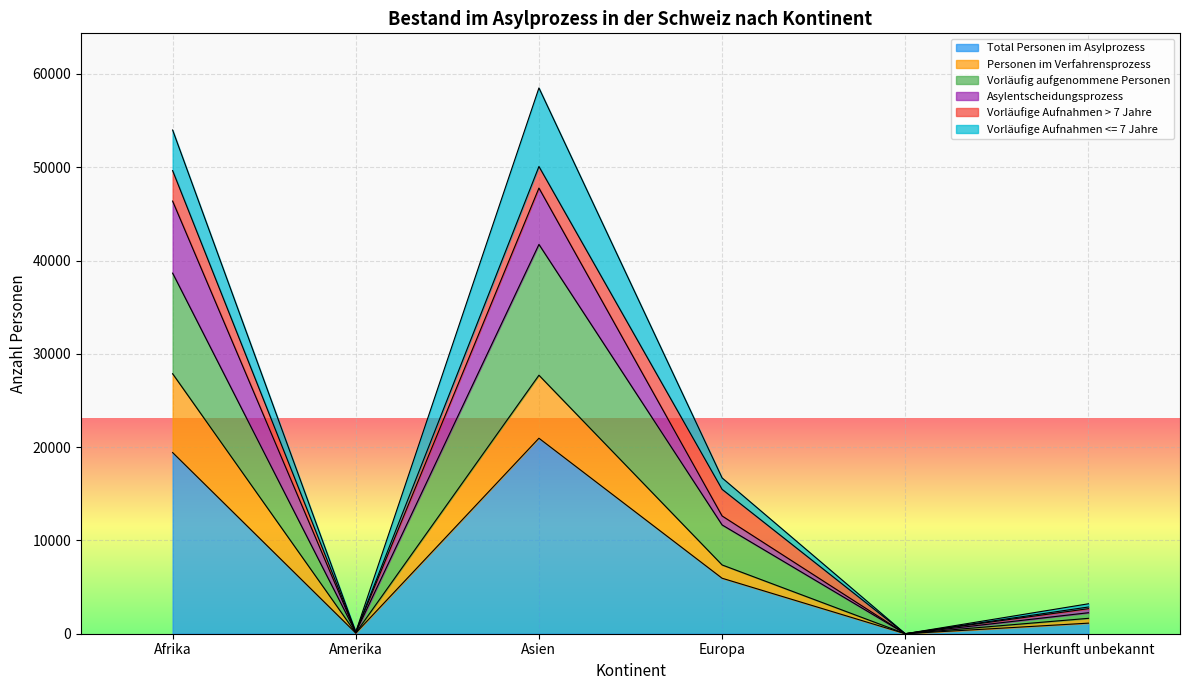

At which label does Personen im Verfahrensprozess reach its peak?

Afrika